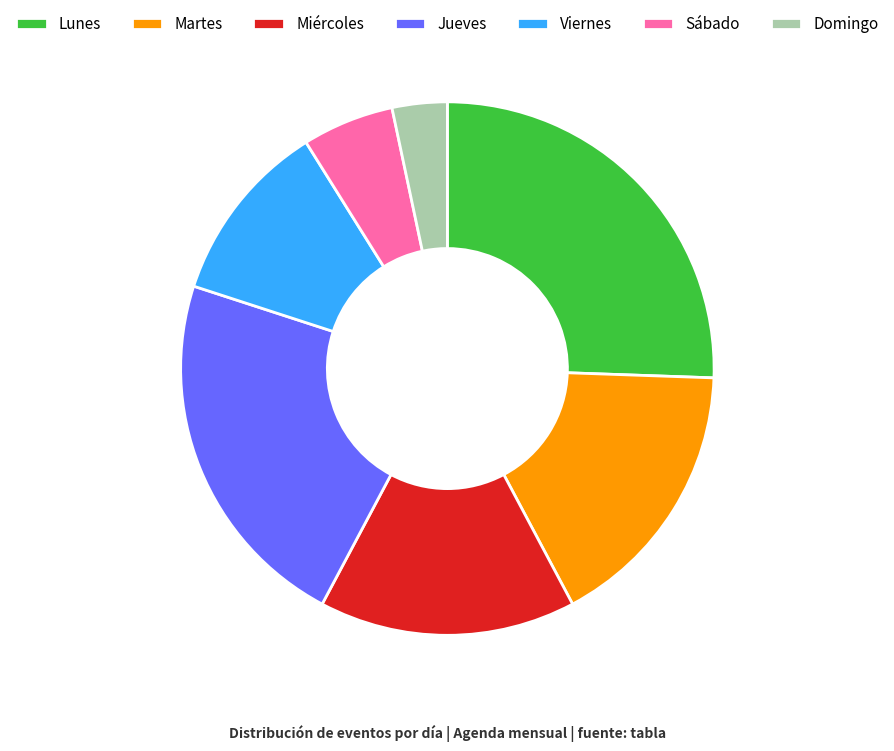

Which has a higher value, Martes or Sábado?

Martes